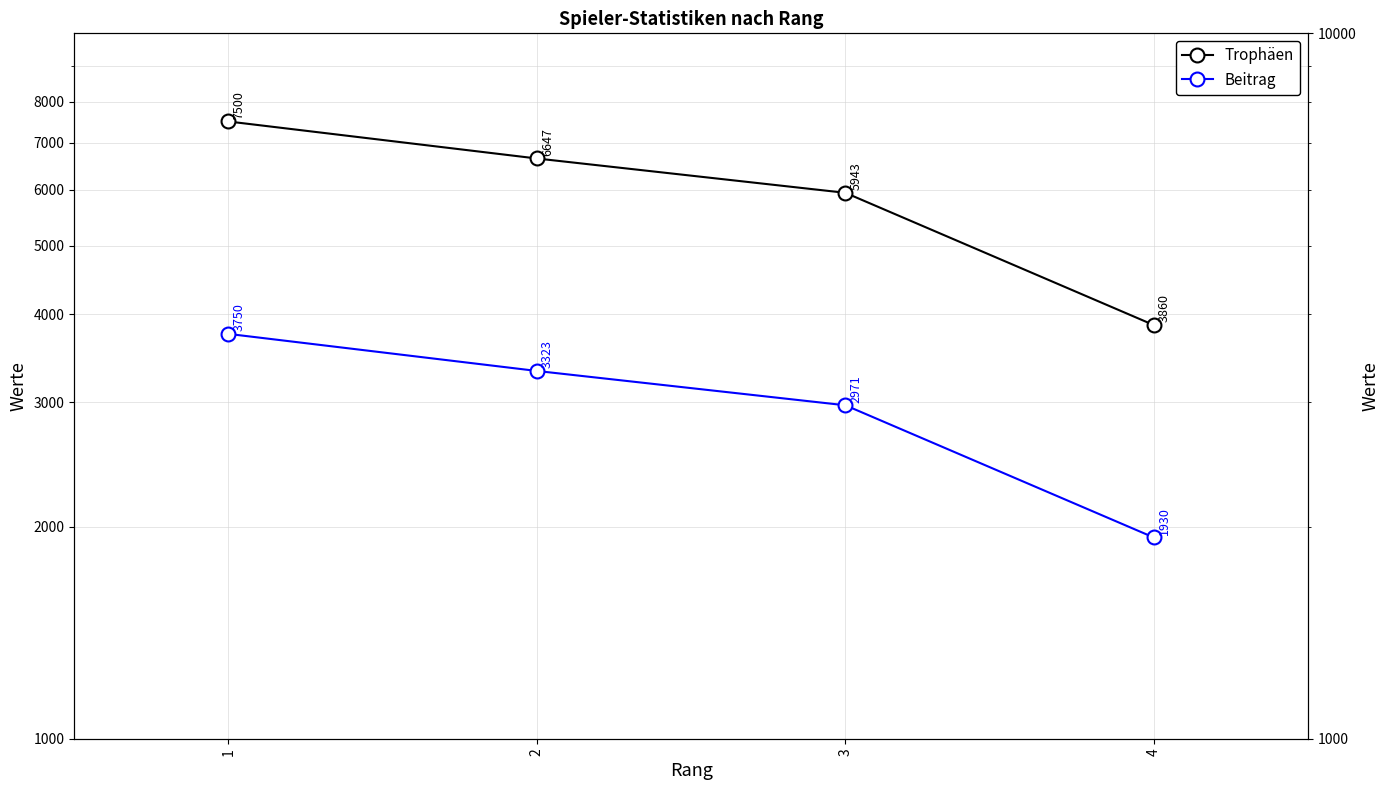

Which series has the widest spread of values?

Trophäen